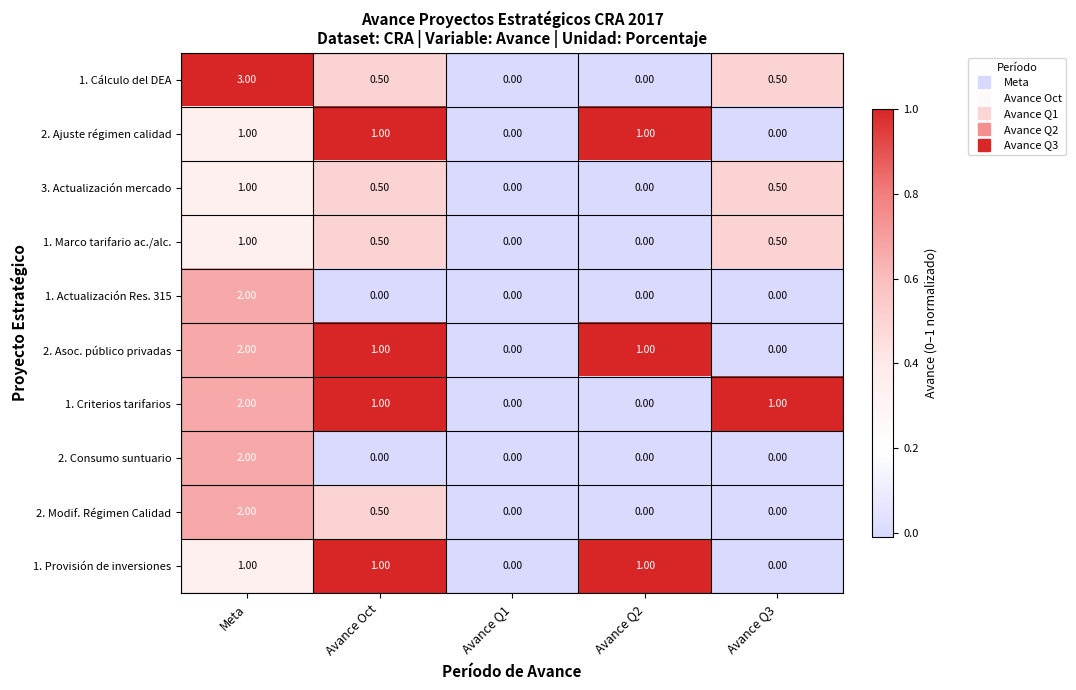

Which series has the widest spread of values?

1. Cálculo del DEA